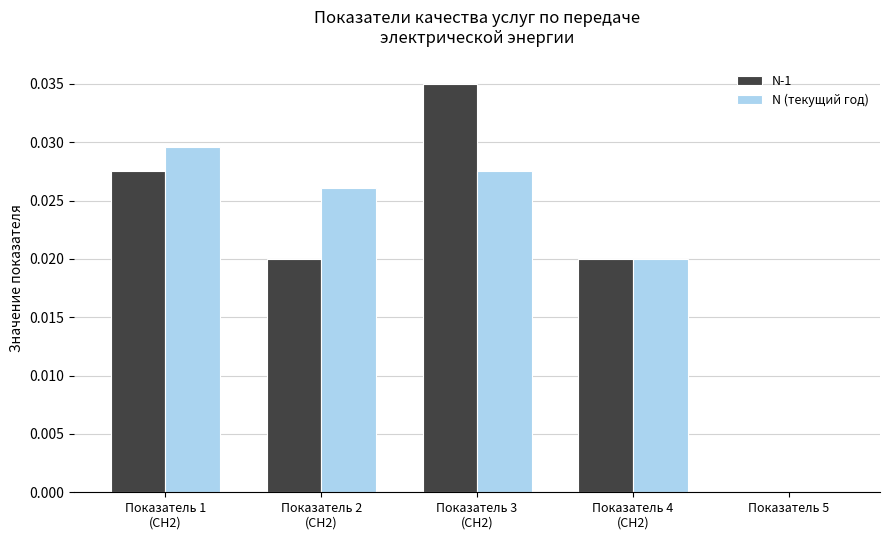

Does the chart contain stacked bars?

No